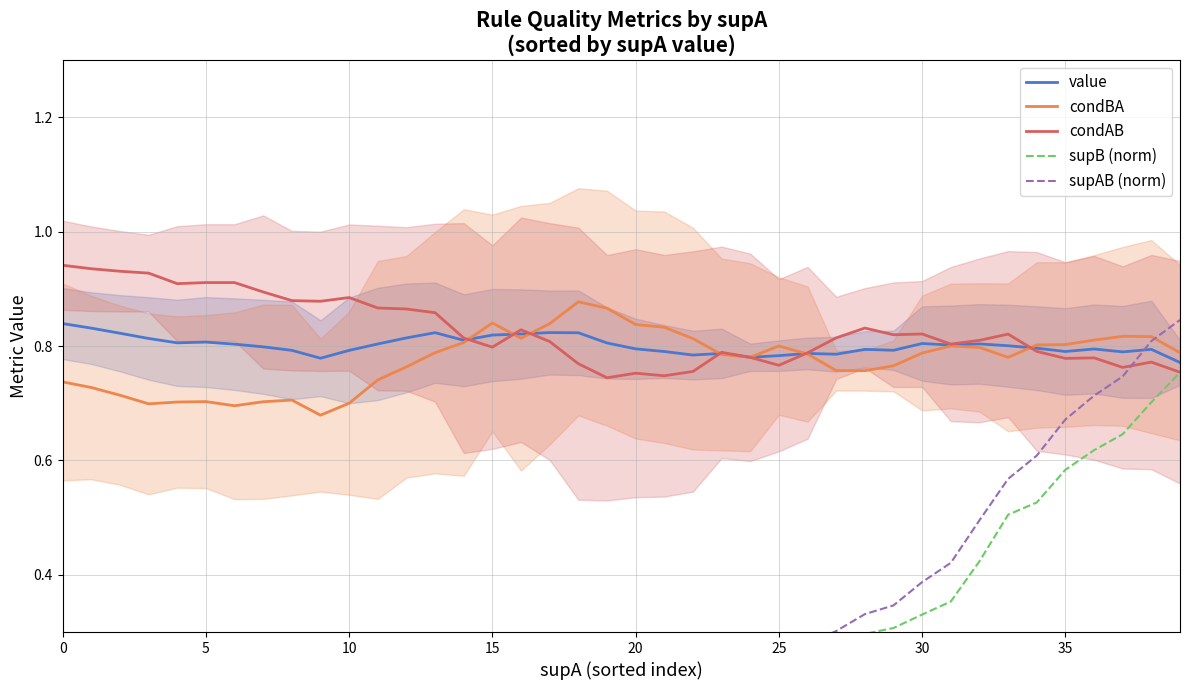

List the series in order of their peak value, lowest first.

supB (norm), value, supAB (norm), condBA, condAB